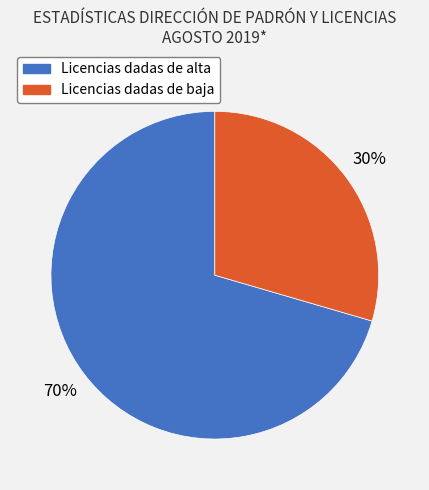

Count the number of slices in the pie.

2